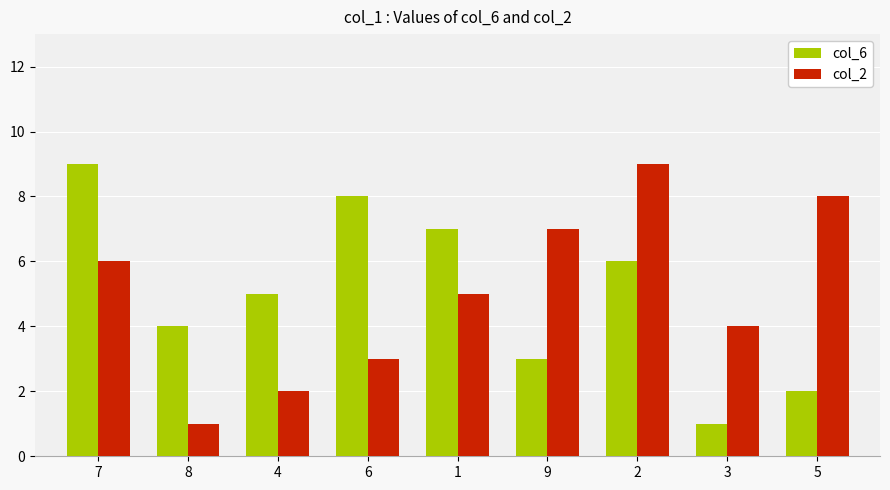

Reading left to right, what are all the values shown in this chart?

col_6: 7=9	8=4	4=5	6=8	1=7	9=3	2=6	3=1	5=2
col_2: 7=6	8=1	4=2	6=3	1=5	9=7	2=9	3=4	5=8